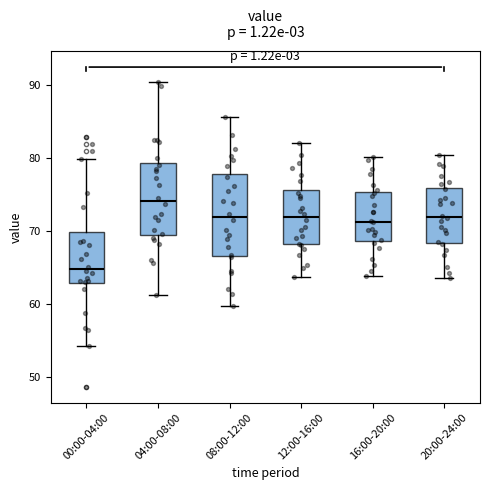

Reading left to right, transcribe this box plot: for each box, give where its median line is, the range the box spans, and where its two whiskers end, as read against the y-axis. The values are not printed on the chart, so give them approximately, as read against the axis.

00:00-04:00: median 65, box 63 to 70, whiskers 54 to 80
04:00-08:00: median 74, box 69 to 79, whiskers 61 to 91
08:00-12:00: median 72, box 67 to 78, whiskers 60 to 86
12:00-16:00: median 72, box 68 to 76, whiskers 64 to 82
16:00-20:00: median 71, box 69 to 75, whiskers 64 to 80
20:00-24:00: median 72, box 68 to 76, whiskers 64 to 80